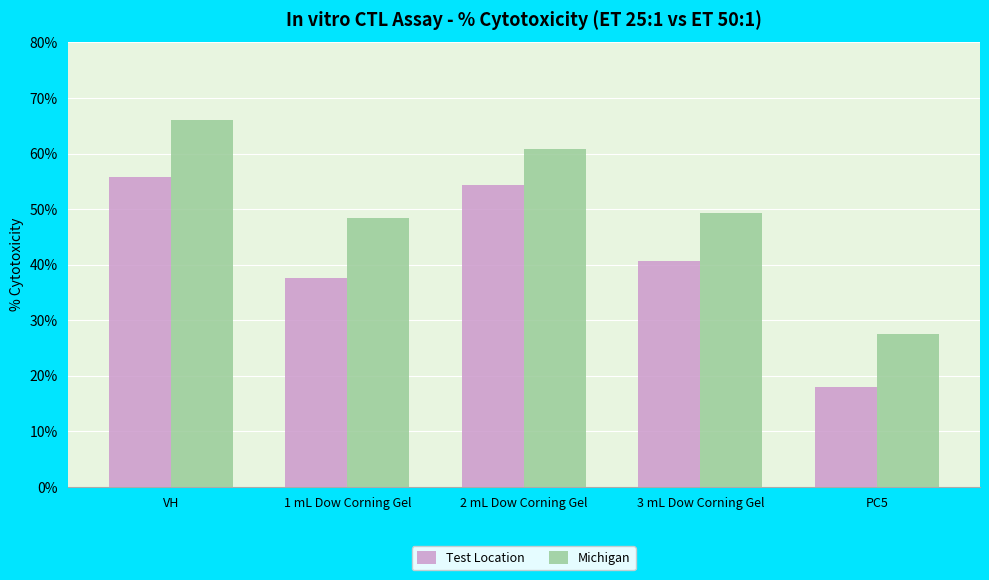

Where does the Test Location series first go above 40?

VH